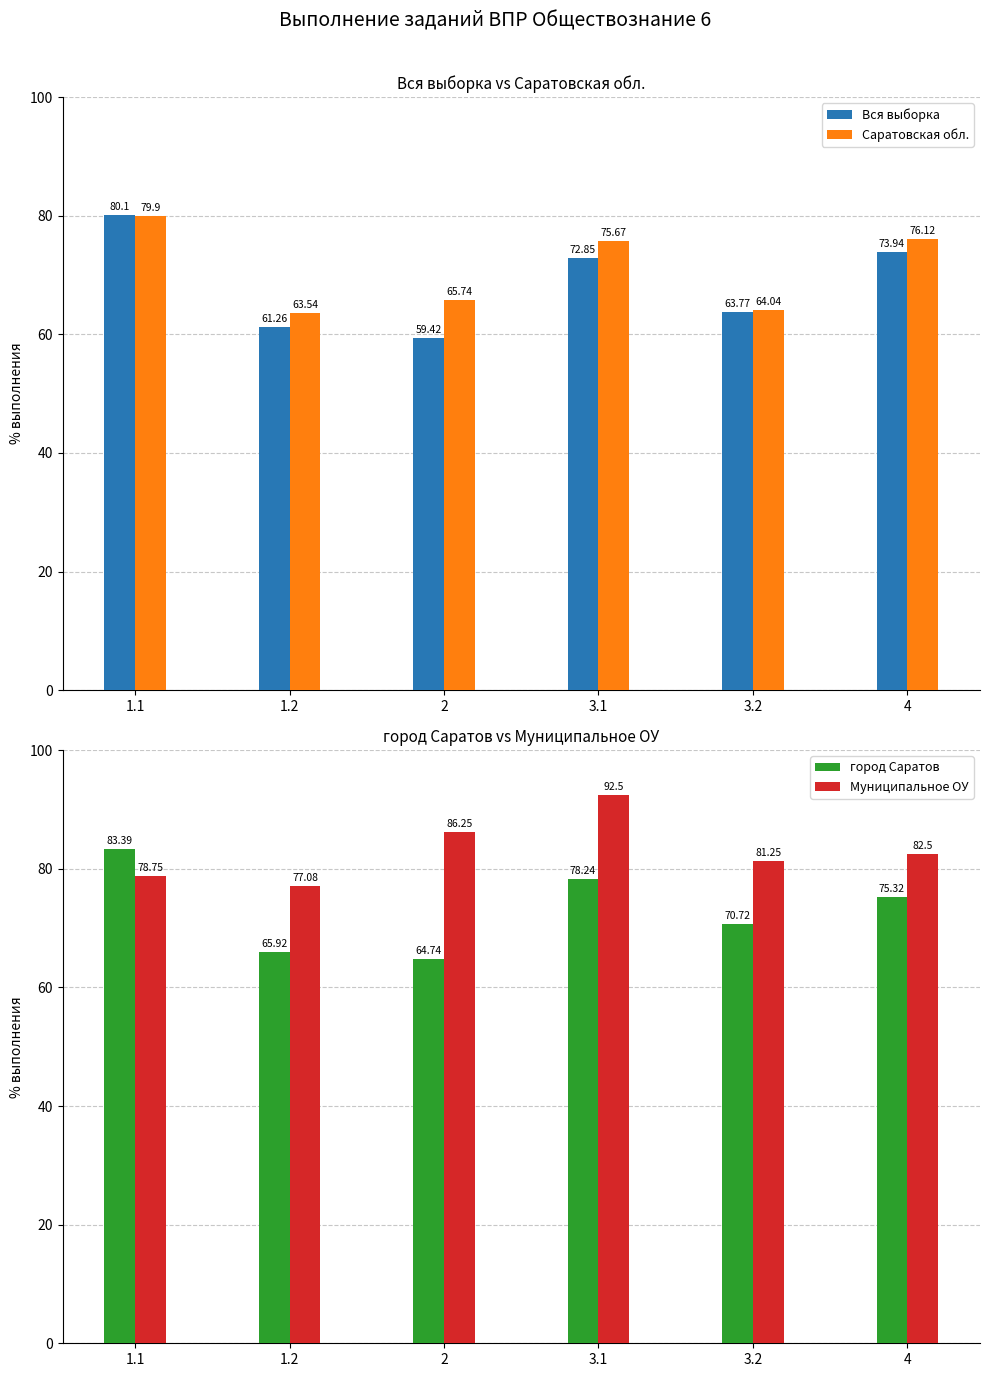

How many data points in город Саратов are above 75?

3